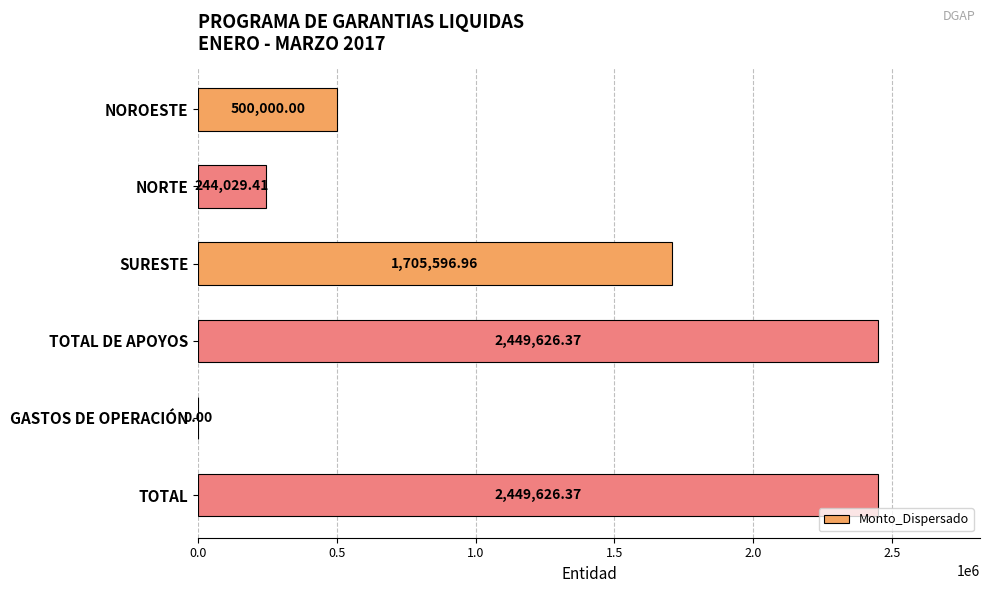

Where is the data nearest to the value 1224813?

SURESTE